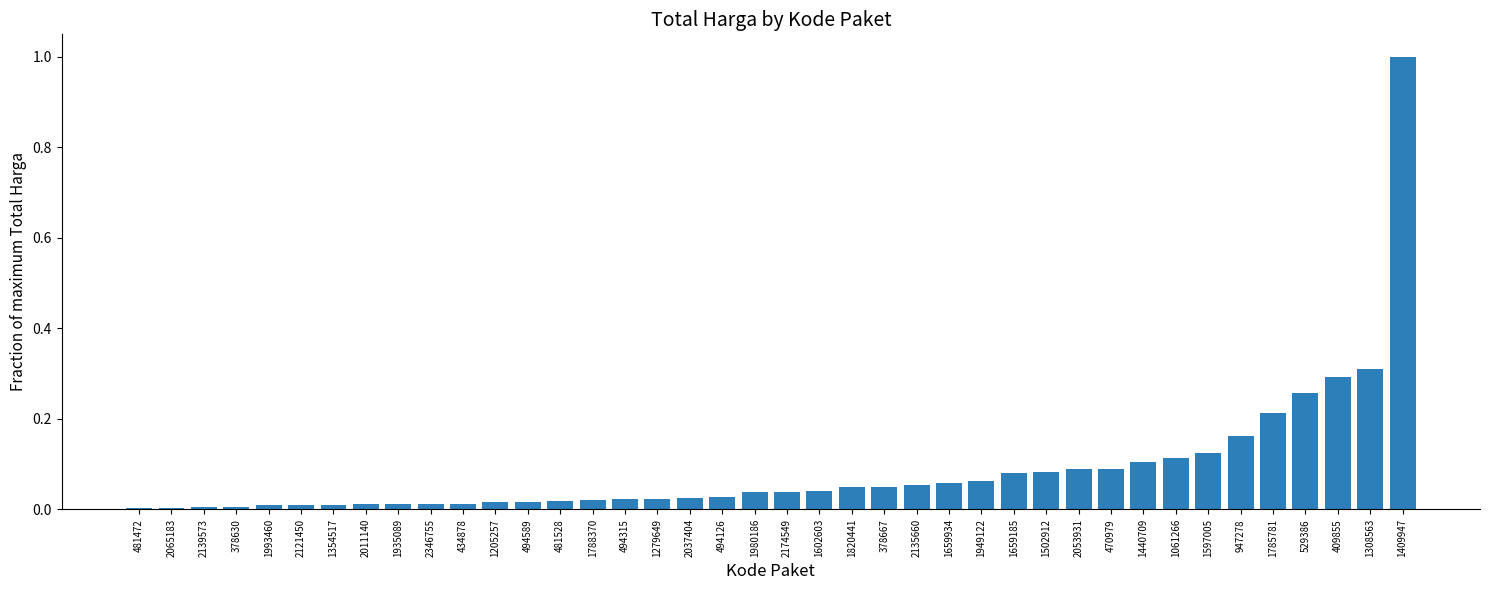

Is it true that the value at 1602603 is 0.0?

True